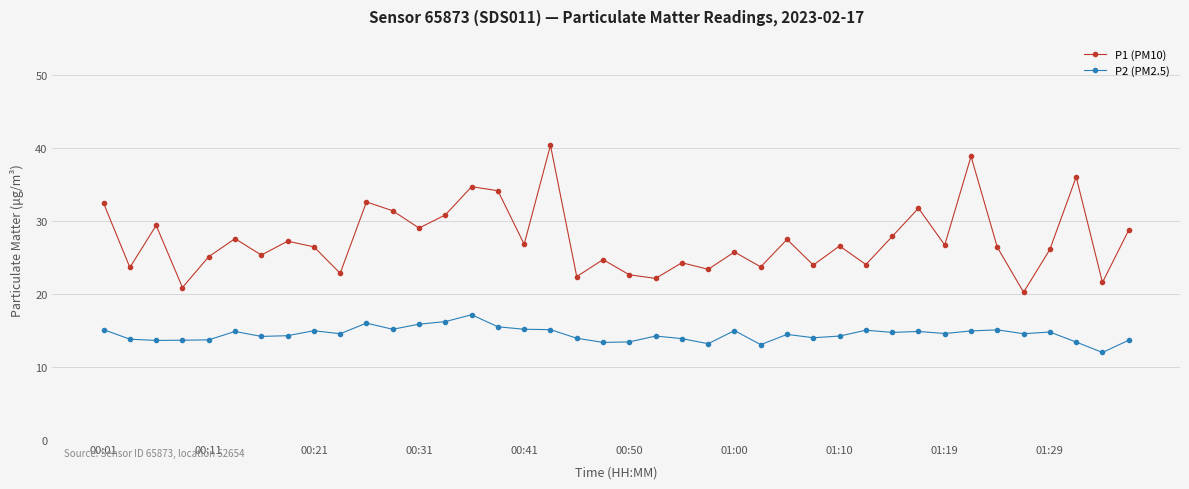

How many data points does each series have?

40